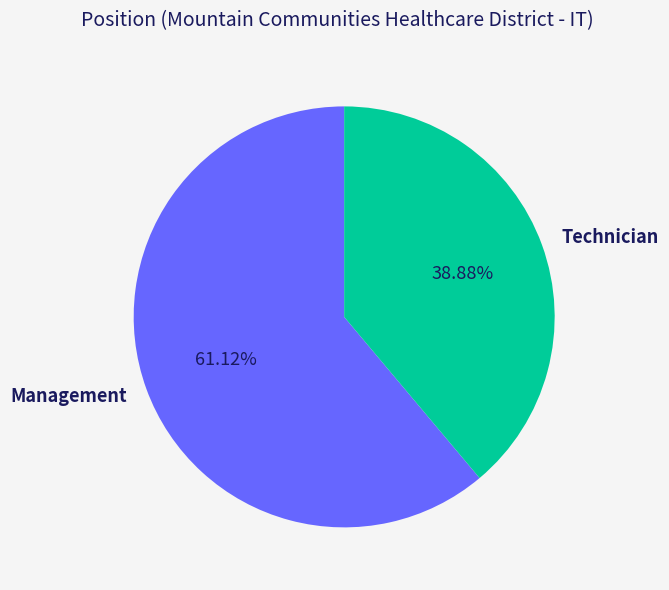

Do Technician and Management together represent more than half of the pie?

Yes